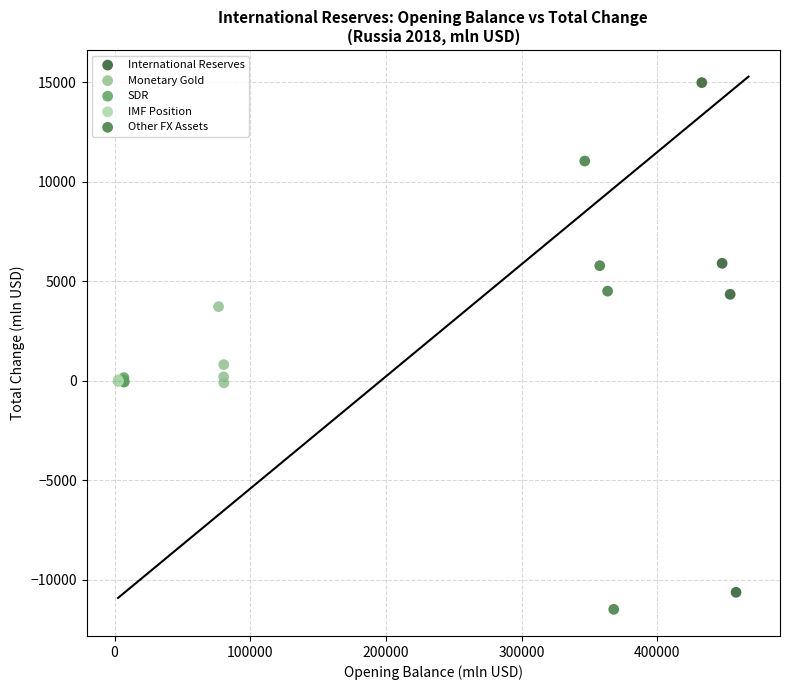

Which series has the widest spread of Y values?

International Reserves